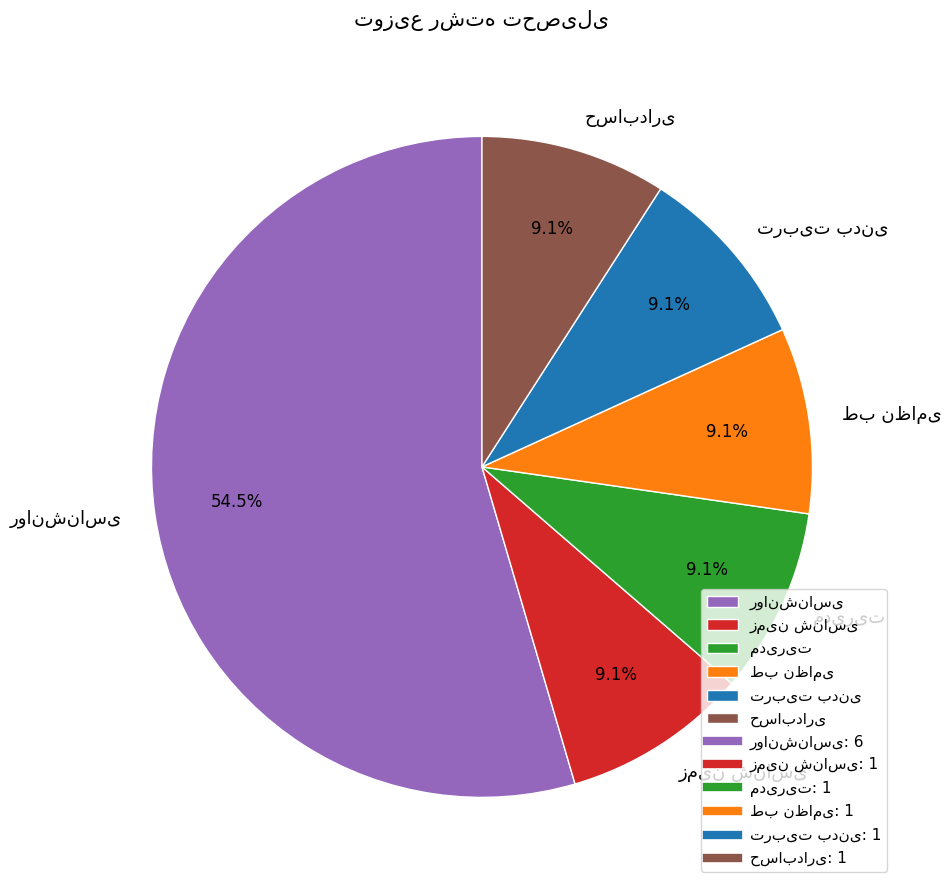

Is there any slice that represents more than half of the pie?

Yes